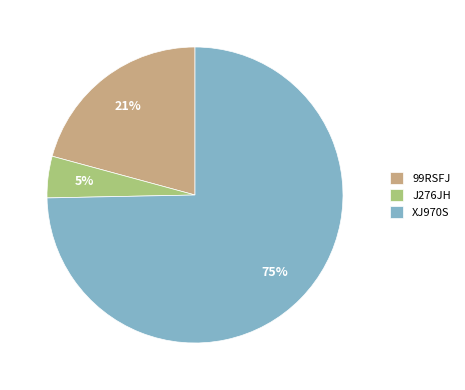

Is there a majority slice in this chart?

Yes